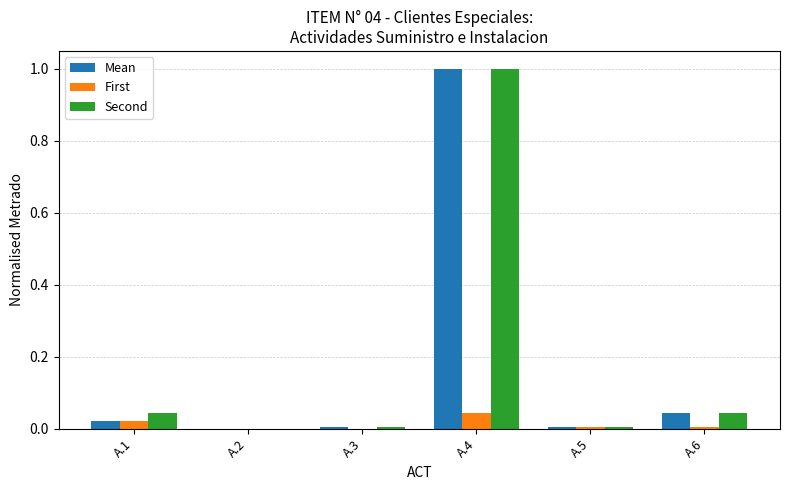

Which series changed the most between A.2 and A.4?

Second